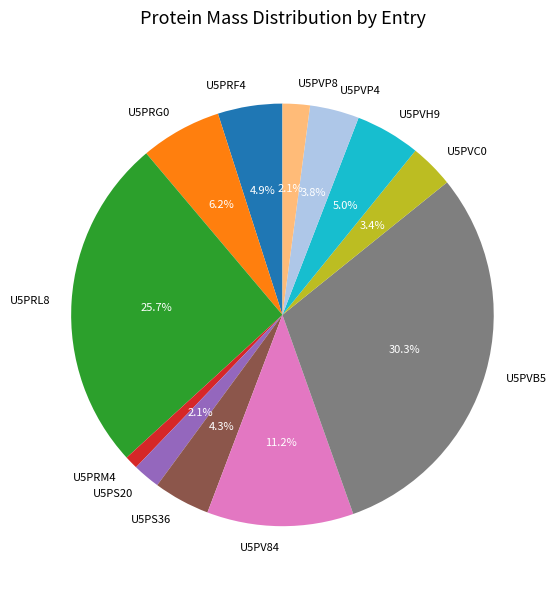

Which slice is the smallest?

U5PRM4